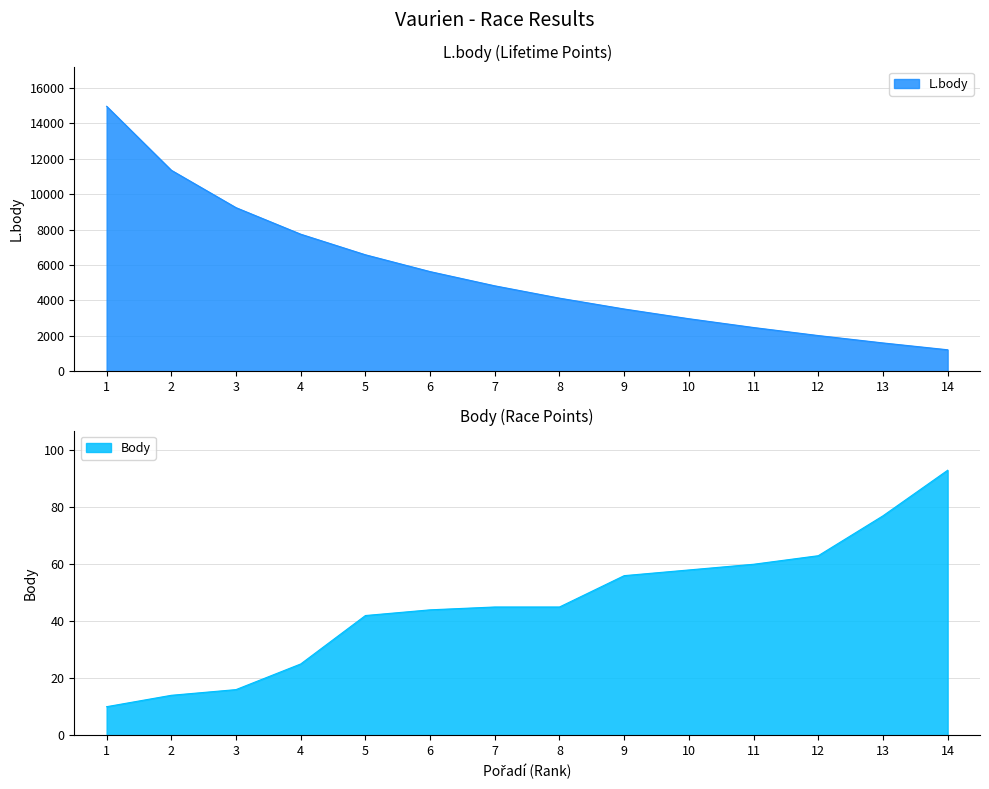

Rank the series by their maximum value, from lowest to highest.

Body, L.body